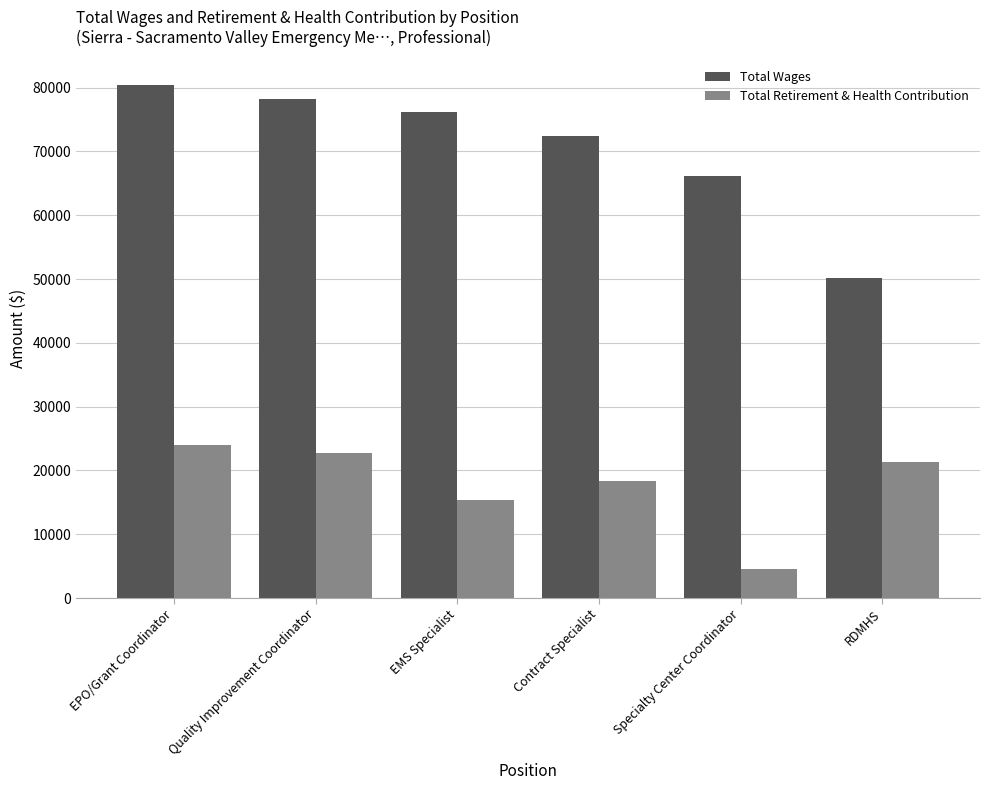

Does the chart contain stacked bars?

No